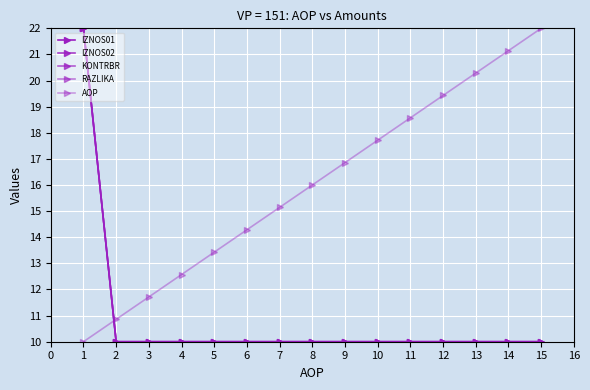

At 7, list the series in order from largest to smallest.

AOP, IZNOS01, IZNOS02, KONTRBR, RAZLIKA